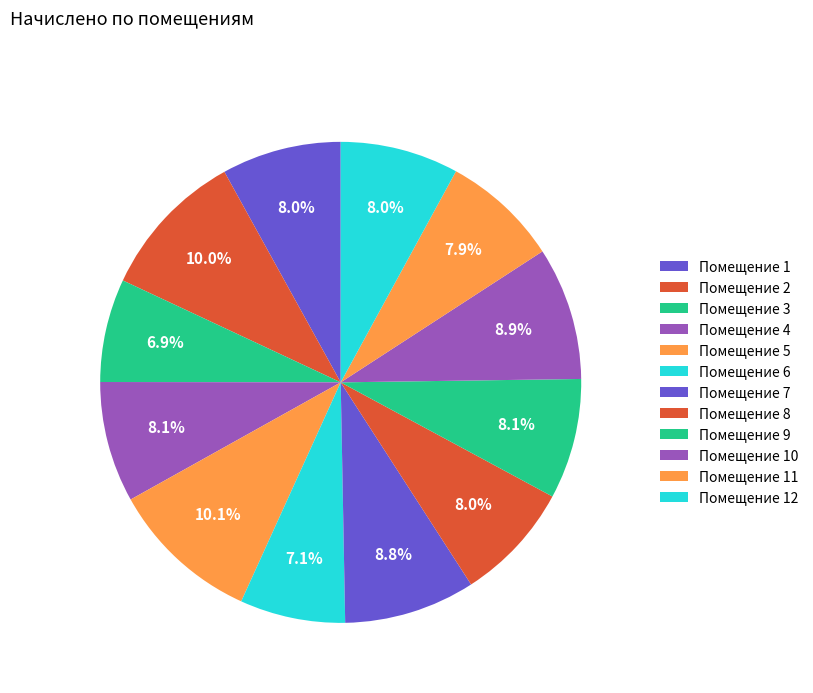

How many slices are in this pie chart?

12